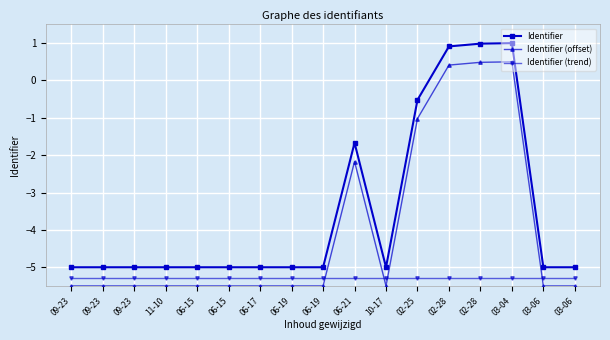

Rank the series at 02-28 from highest to lowest value.

Identifier, Identifier (offset), Identifier (trend)